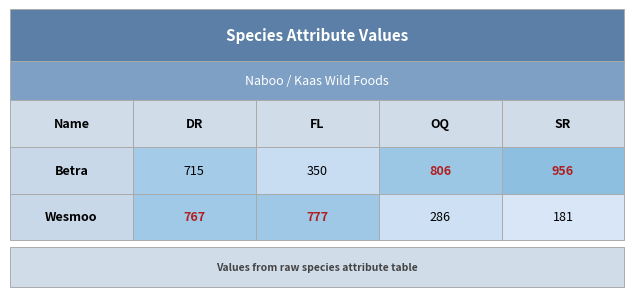

Between 1 and 2, which series saw the biggest shift?

Wesmoo